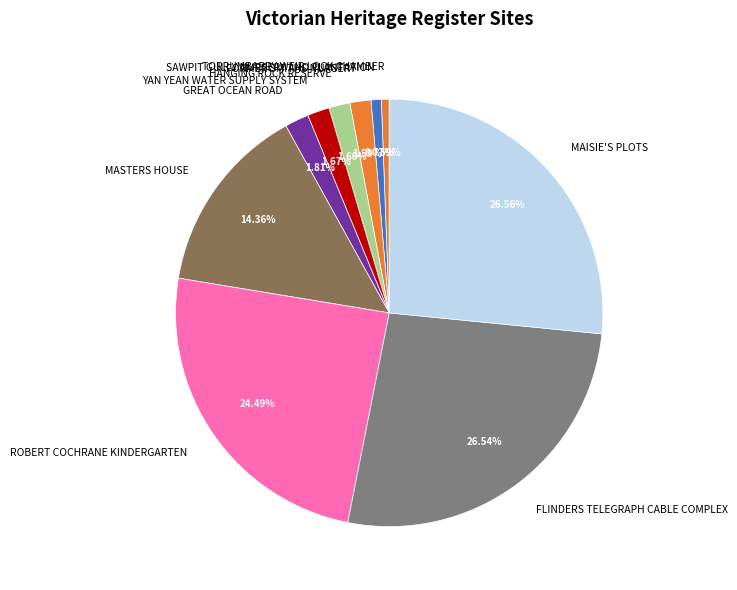

To the nearest percent, what is the combined percentage of GREAT OCEAN ROAD and YAN YEAN WATER SUPPLY SYSTEM?

3%